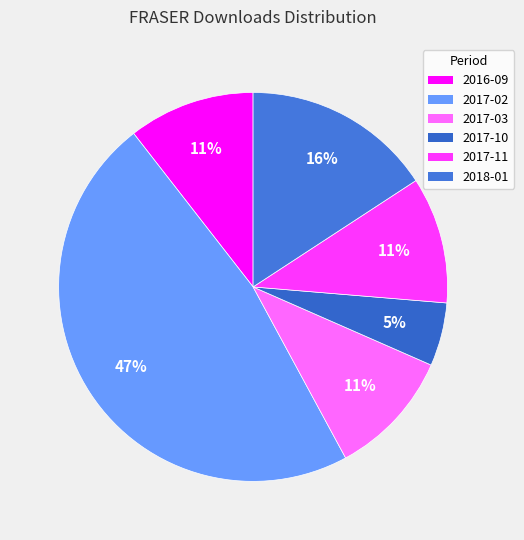

What percentage is NOT represented by 2017-03?

89.5%